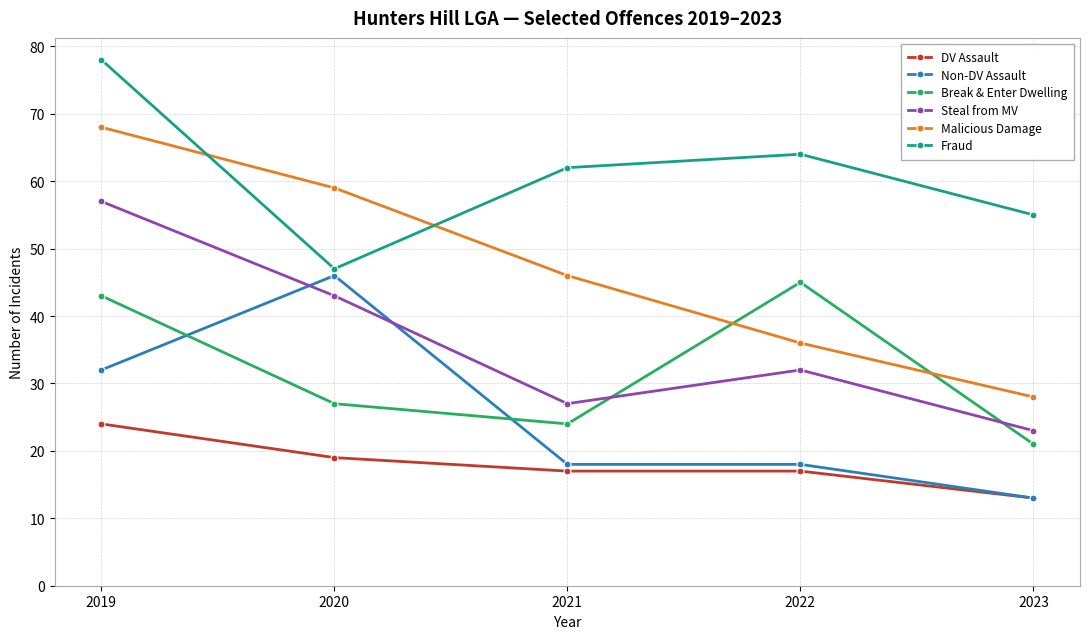

True or false: Steal from MV has a value of 38 at 2023.

False